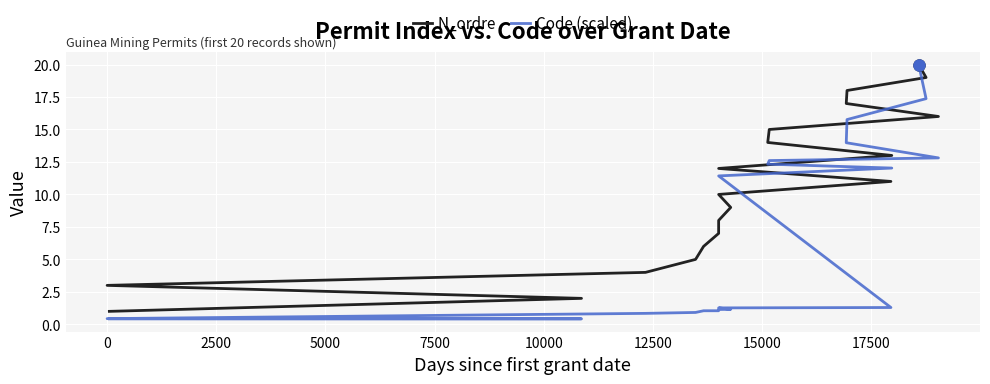

Is the value of N_ordre at 13 greater than the value of Code (scaled) at 0?

Yes